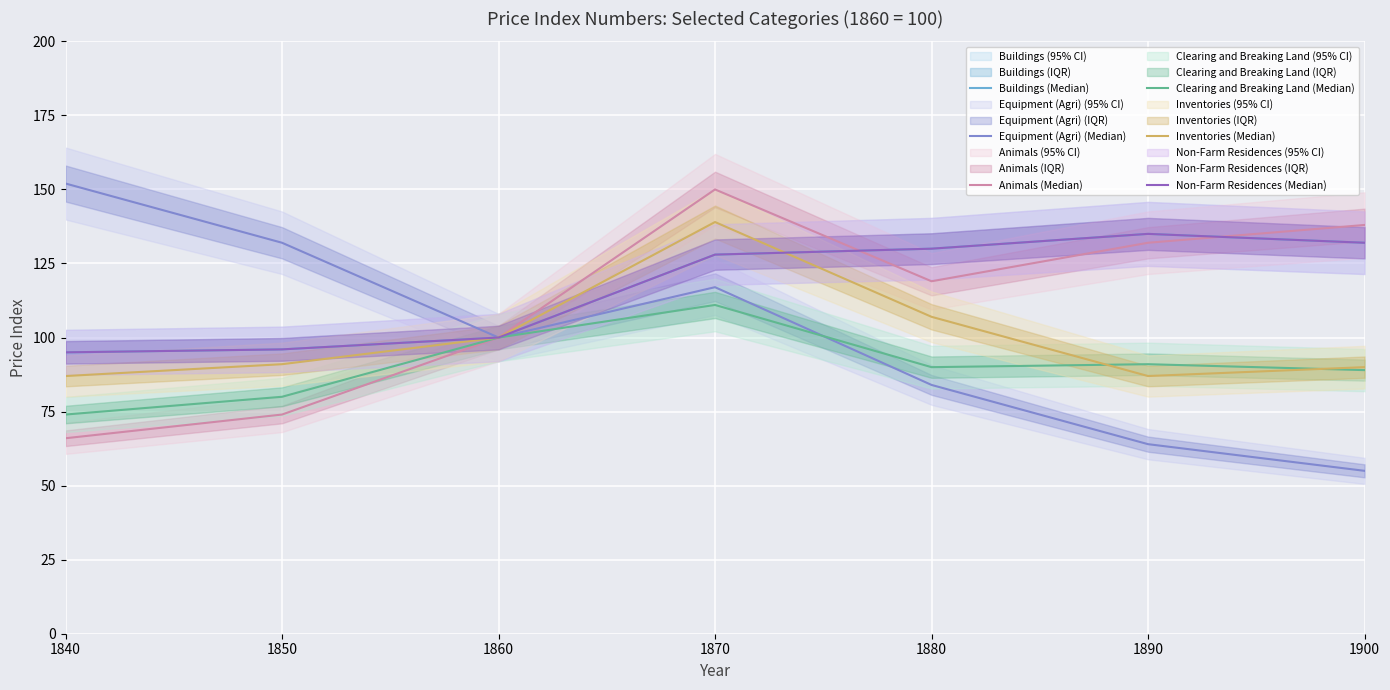

The value of Animals (Median) at 1860 is 100. True or false?

True